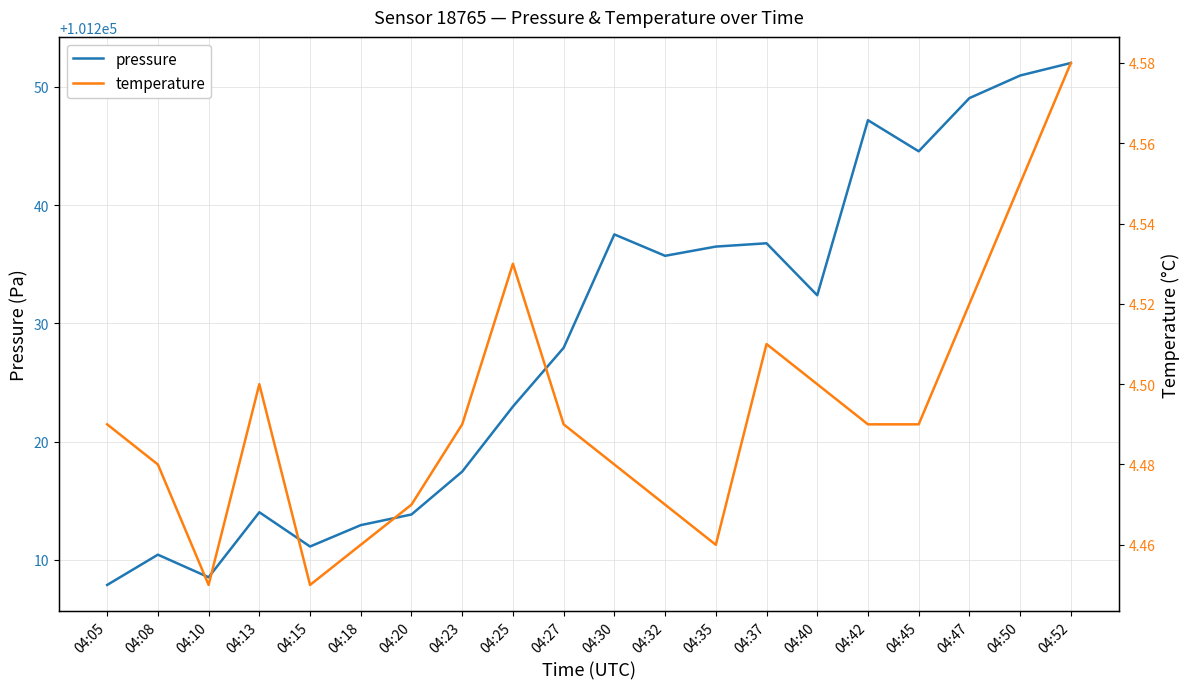

Reading right to left, transcribe all the data shown in this chart.

pressure: 04:52=101252.0	04:50=101251.0	04:47=101249.1	04:45=101244.6	04:42=101247.2	04:40=101232.4	04:37=101236.8	04:35=101236.5	04:32=101235.7	04:30=101237.5	04:27=101227.9	04:25=101223.0	04:23=101217.5	04:20=101213.8	04:18=101212.9	04:15=101211.1	04:13=101214.0	04:10=101208.5	04:08=101210.4	04:05=101207.9
temperature: 04:52=4.6	04:50=4.5	04:47=4.5	04:45=4.5	04:42=4.5	04:40=4.5	04:37=4.5	04:35=4.5	04:32=4.5	04:30=4.5	04:27=4.5	04:25=4.5	04:23=4.5	04:20=4.5	04:18=4.5	04:15=4.5	04:13=4.5	04:10=4.5	04:08=4.5	04:05=4.5